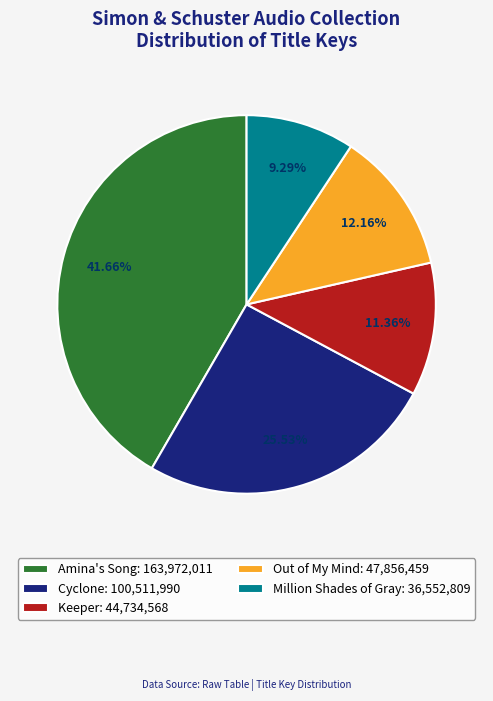

Which has a higher value, Keeper or Out of My Mind?

Out of My Mind